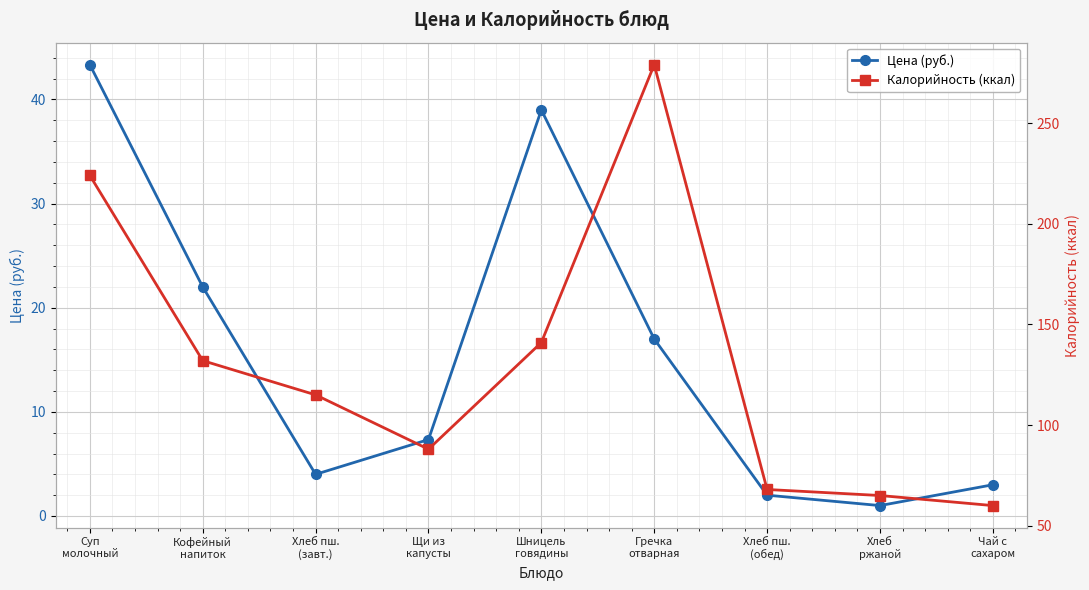

What is the label of the 7th point from the right?

Хлеб пш.
(завт.)